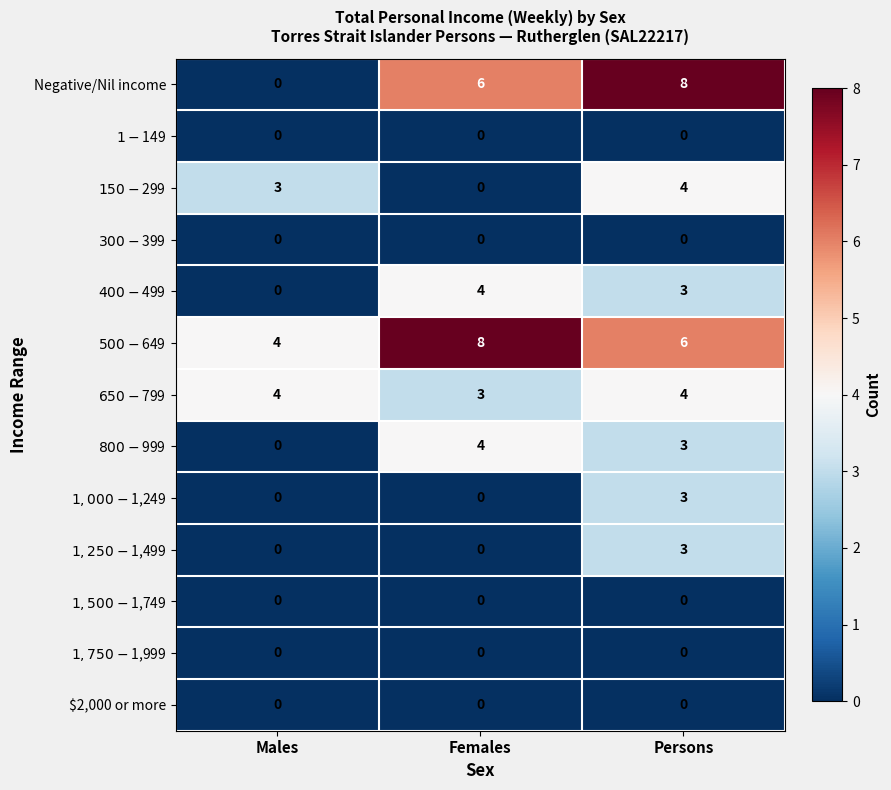

At how many categories does at least one series exceed 3?

3